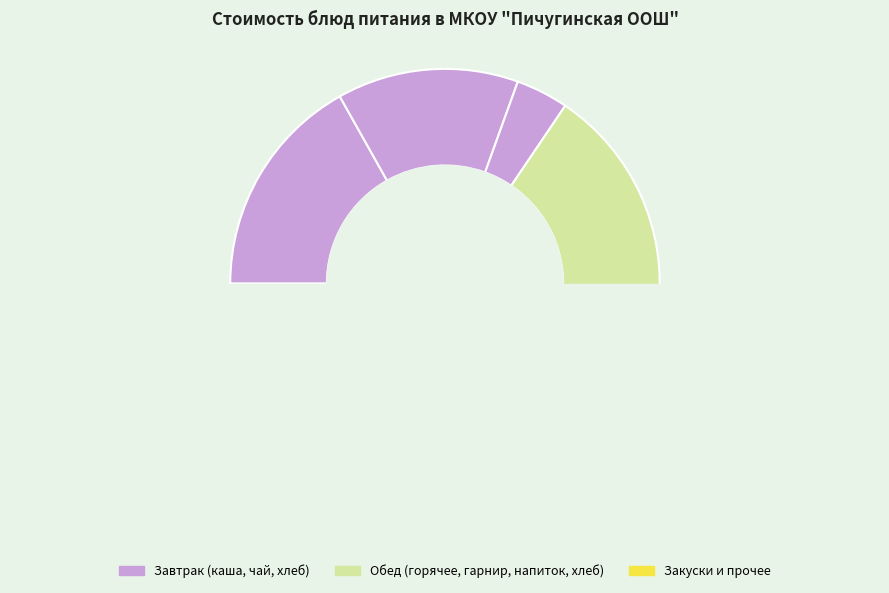

Combined, do ржаной and пшеничный (обед) account for over 50%?

No